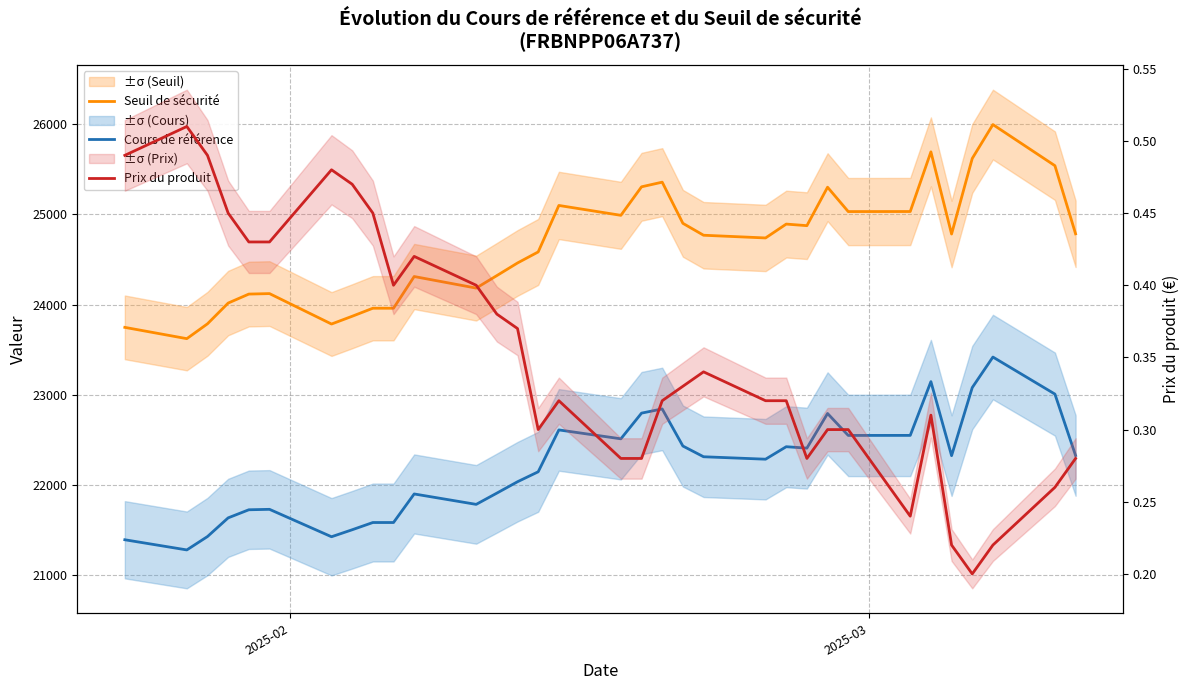

What is the value of the Prix du produit point at the 33rd from the left?

0.3